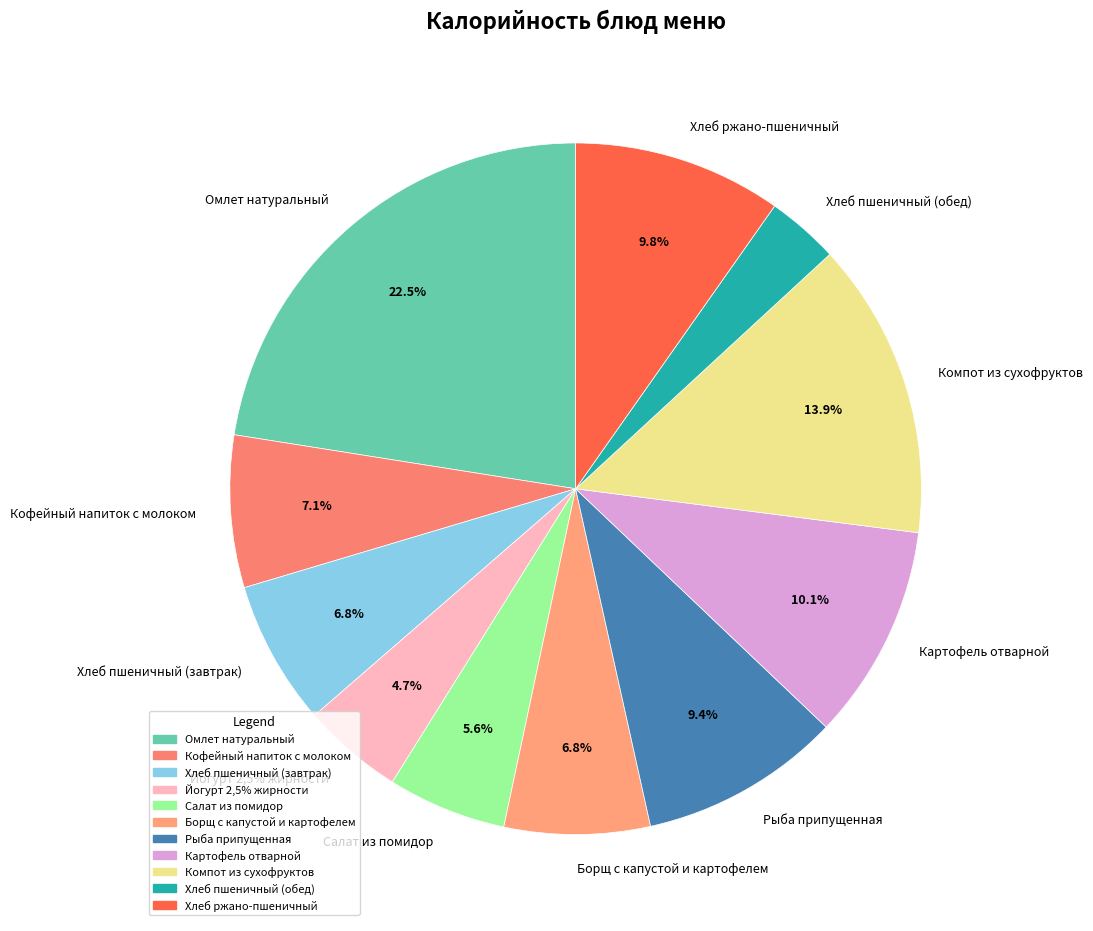

Is it true that Омлет натуральный is 34% of the pie?

False